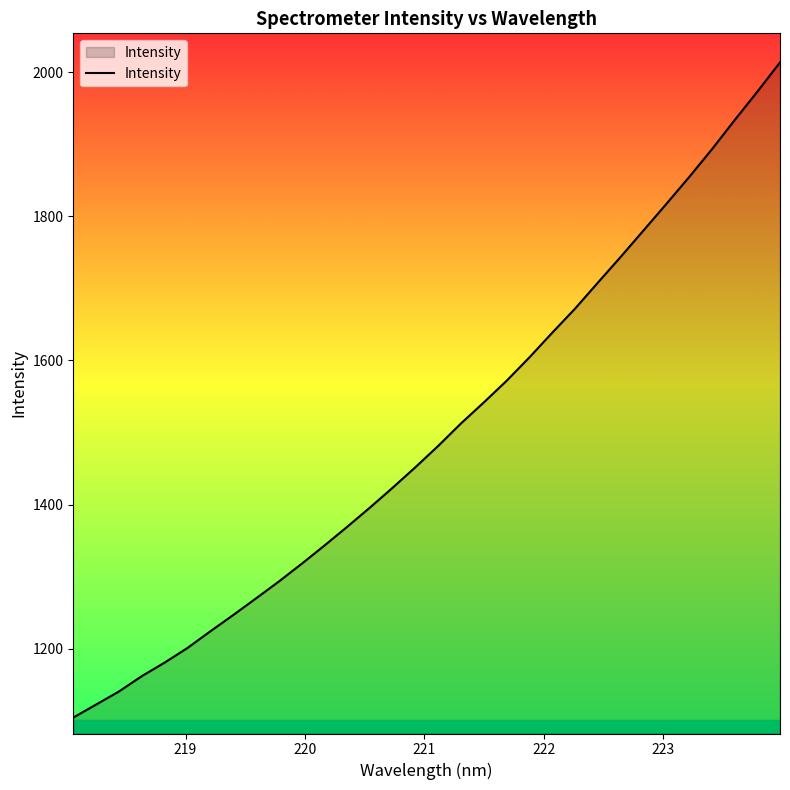

What is the difference between the maximum and minimum values?

908.8